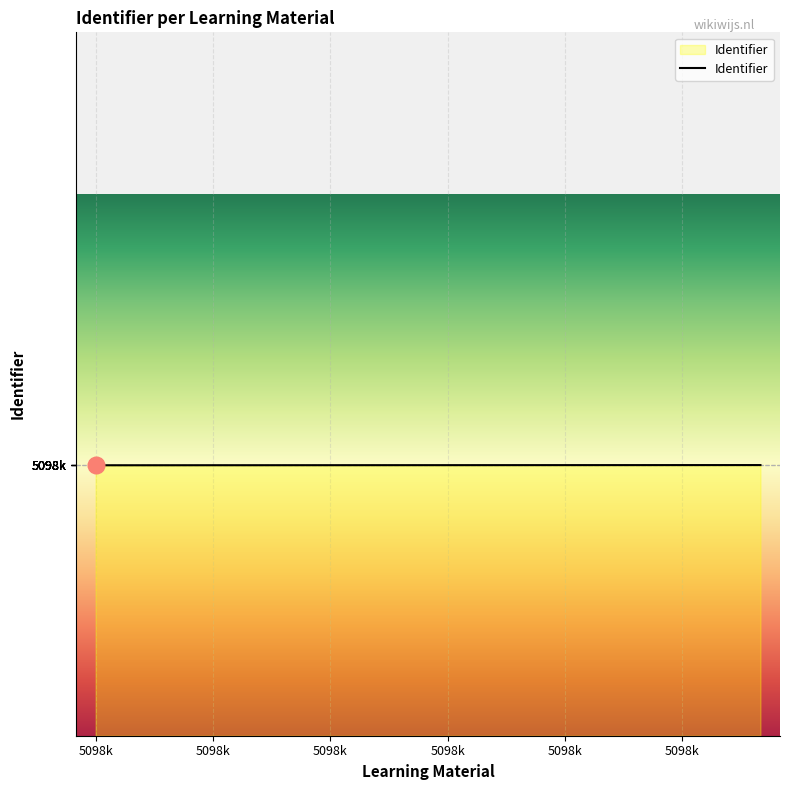

What is the sum of all values?

91776207